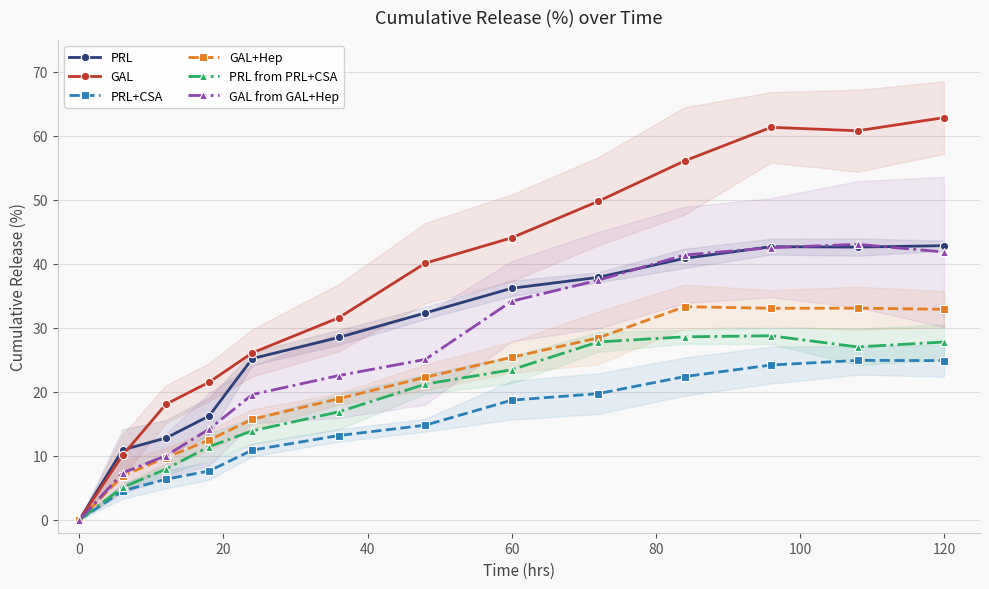

List the series in order of their peak value, lowest first.

PRL+CSA, PRL from PRL+CSA, GAL+Hep, PRL, GAL from GAL+Hep, GAL